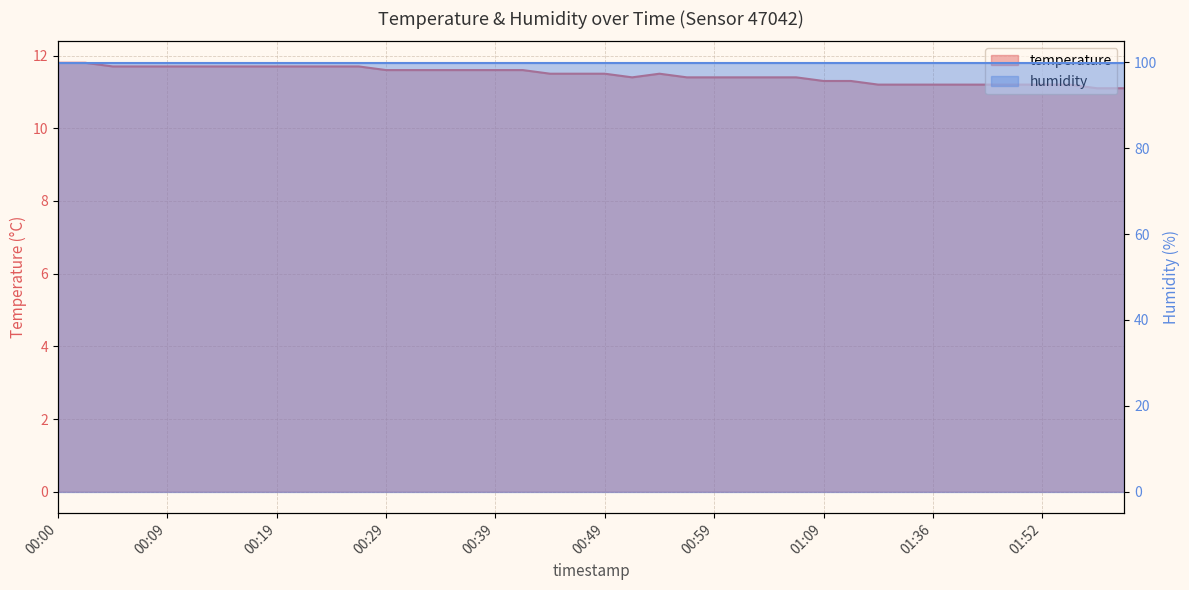

Count the number of data series in this chart.

2